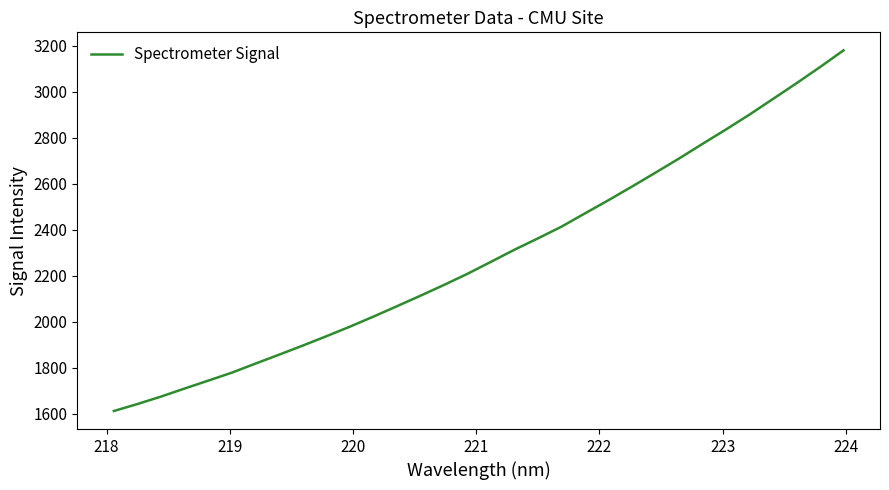

What is the smallest value displayed?

1612.2